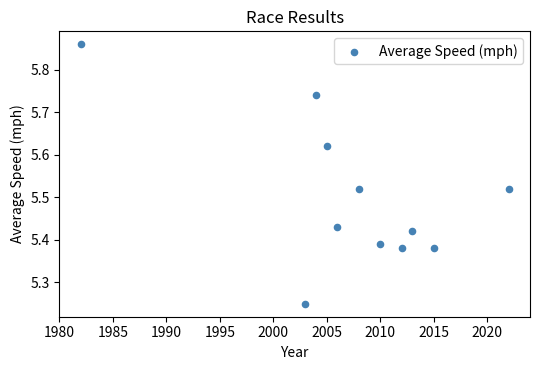

What is the range of X values (max minus min)?

40.0